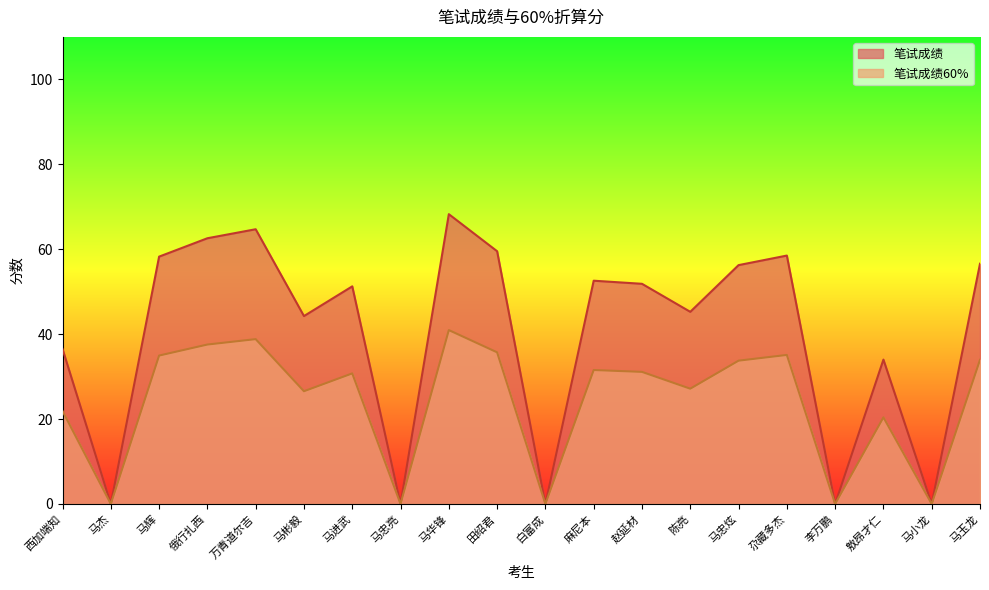

What is the difference between the 笔试成绩60% values at 马进武 and 俄行扎西?

6.8